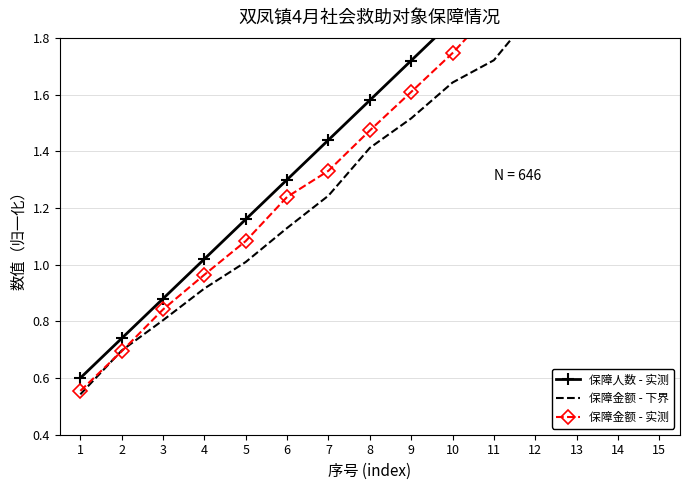

What is the spread (max minus min) of values at 4?

0.1